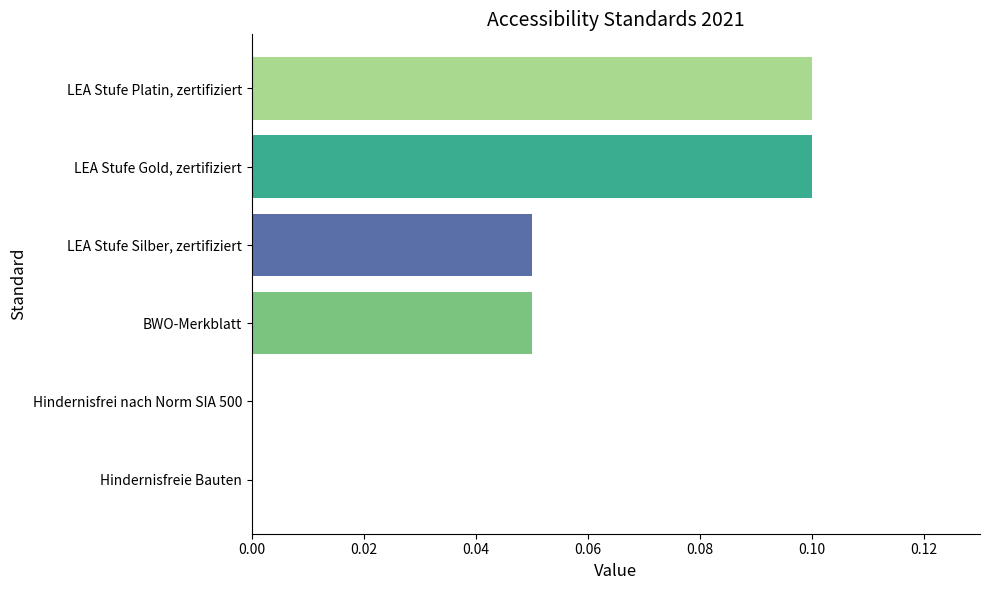

True or false: the data shows 0.0 at LEA Stufe Gold, zertifiziert.

False